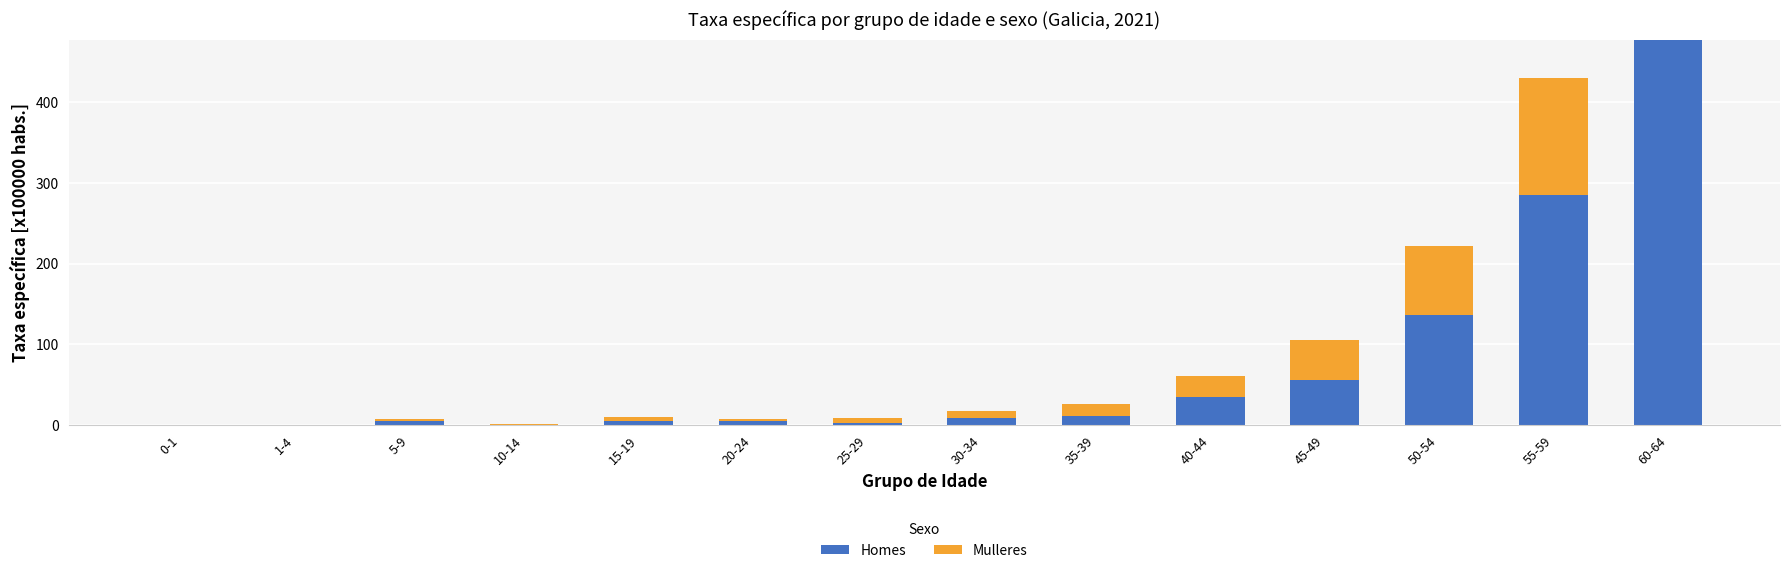

How many data points does each series have?

14